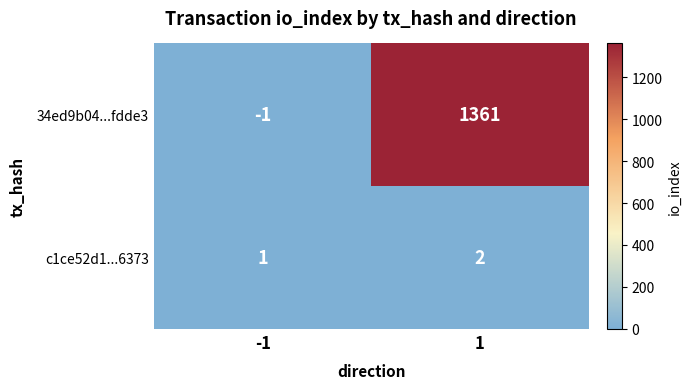

What is the difference between the highest and lowest values at 1?

1359